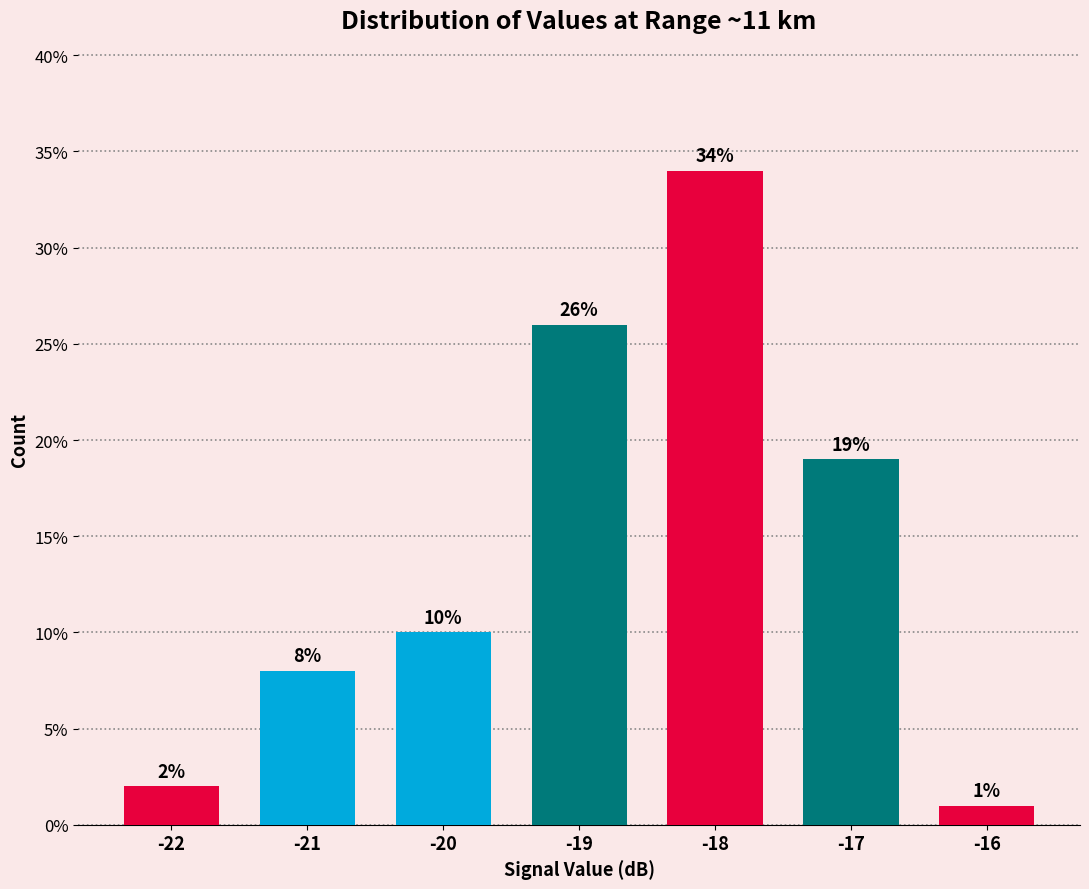

Reading left to right, list all the values displayed in this chart.

-22=2	-21=8	-20=10	-19=26	-18=34	-17=19	-16=1